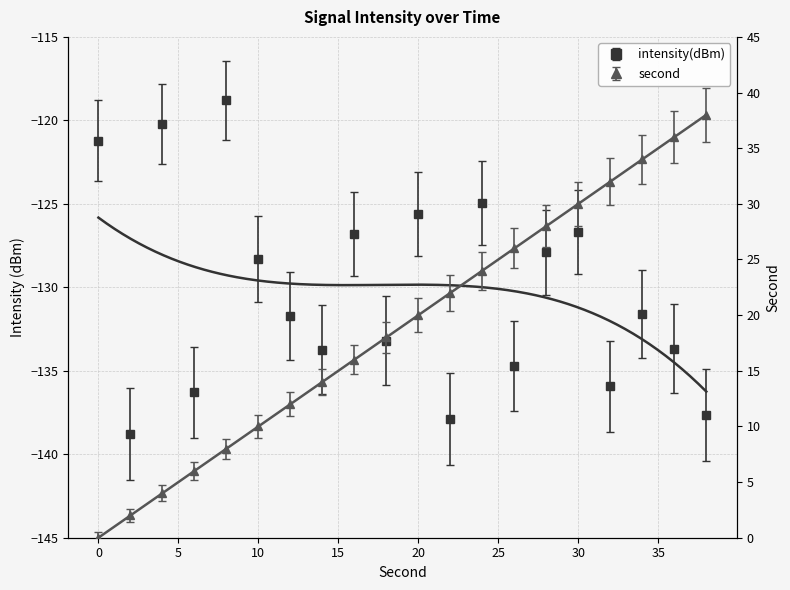

Which series changed the most between 26 and 28?

intensity(dBm)